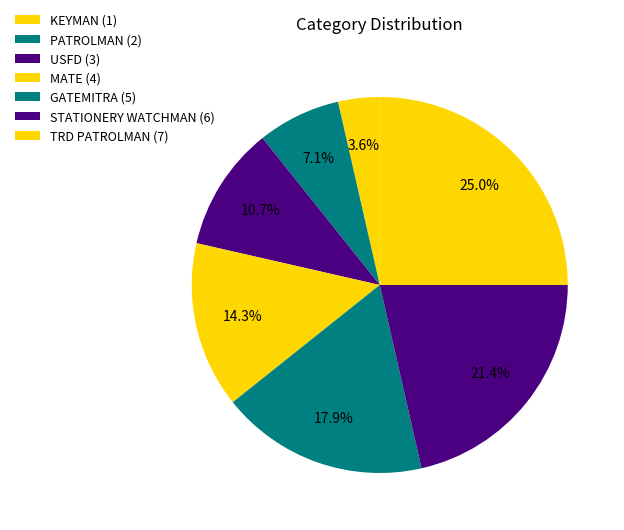

To the nearest percent, what is the difference between the TRD PATROLMAN and KEYMAN slice percentages?

21%